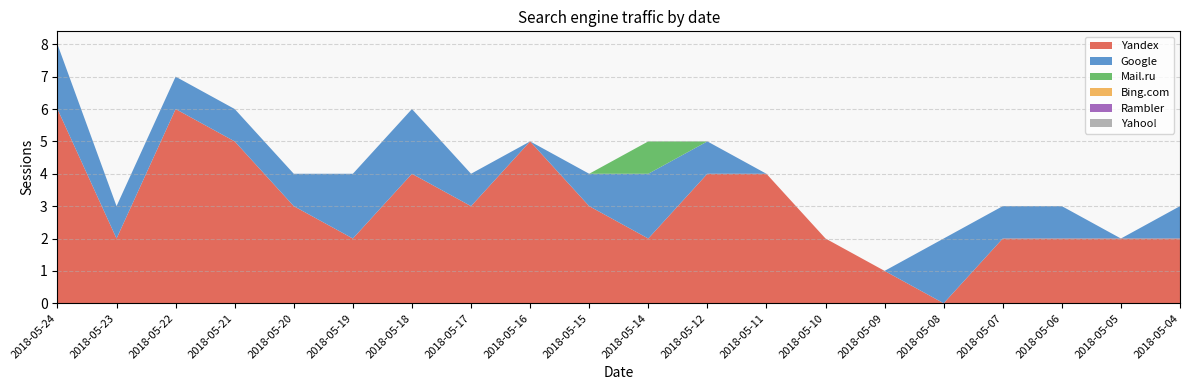

Reading left to right, transcribe all the data shown in this chart.

Yandex: 6	2	6	5	3	2	4	3	5	3	2	4	4	2	1	0	2	2	2	2
Google: 2	1	1	1	1	2	2	1	0	1	2	1	0	0	0	2	1	1	0	1
Mail.ru: 0	0	0	0	0	0	0	0	0	0	1	0	0	0	0	0	0	0	0	0
Bing.com: 0	0	0	0	0	0	0	0	0	0	0	0	0	0	0	0	0	0	0	0
Rambler: 0	0	0	0	0	0	0	0	0	0	0	0	0	0	0	0	0	0	0	0
Yahoo!: 0	0	0	0	0	0	0	0	0	0	0	0	0	0	0	0	0	0	0	0